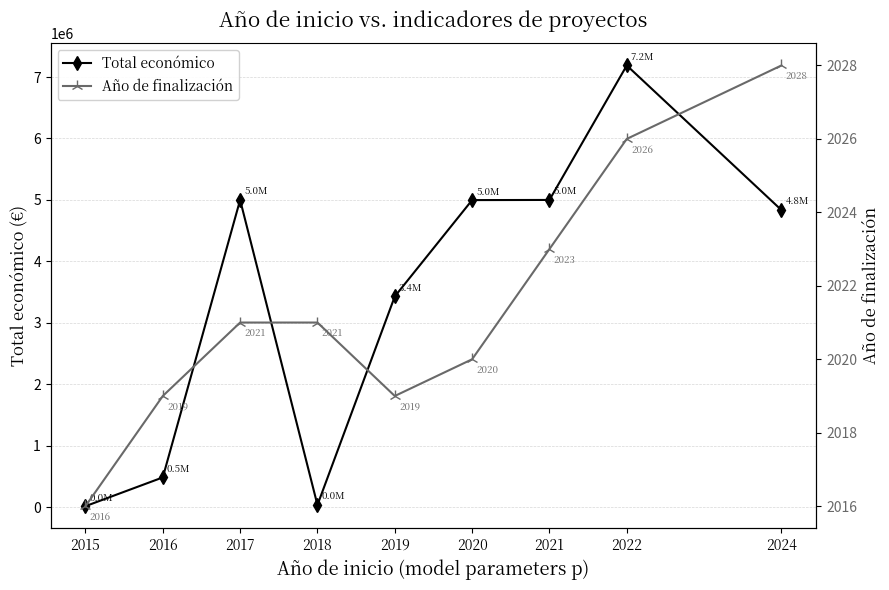

Which has a higher value, 2022 or 2020?

2022